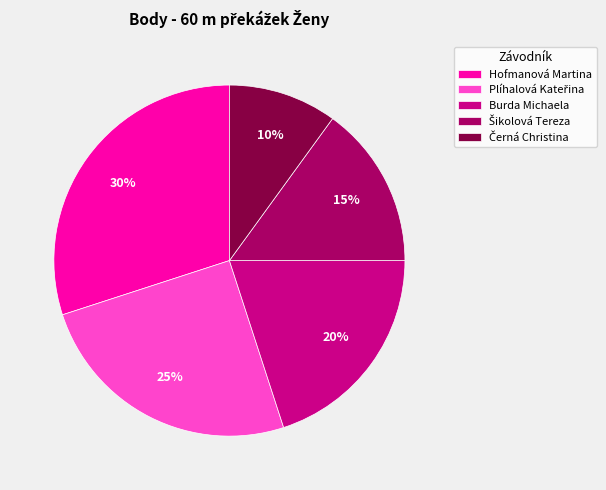

To the nearest percent, what is the average slice percentage?

20%